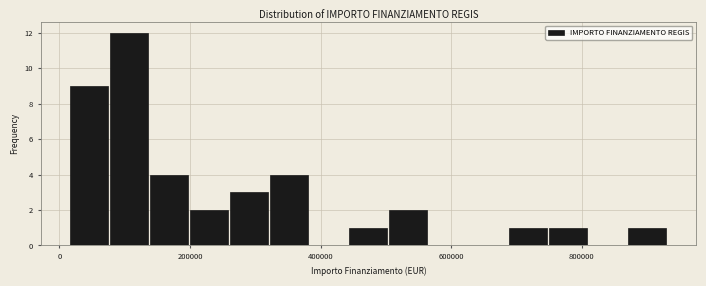

Around what value on the x-axis is the tallest bar? Give the approximate position of its centre, as read against the axis.

100000